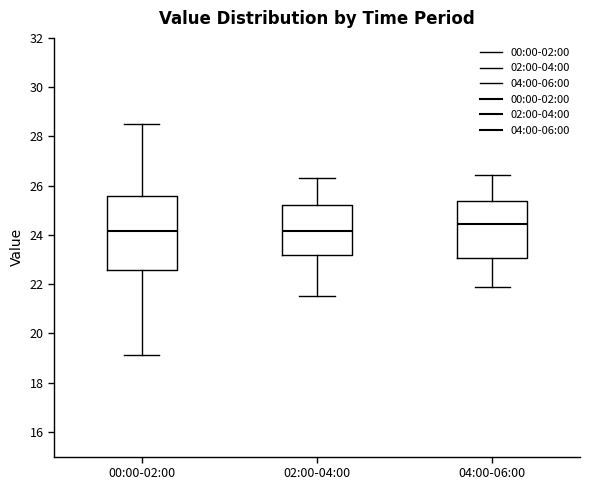

Comparing the boxes themselves (not the whiskers), which one is the tallest?

00:00-02:00